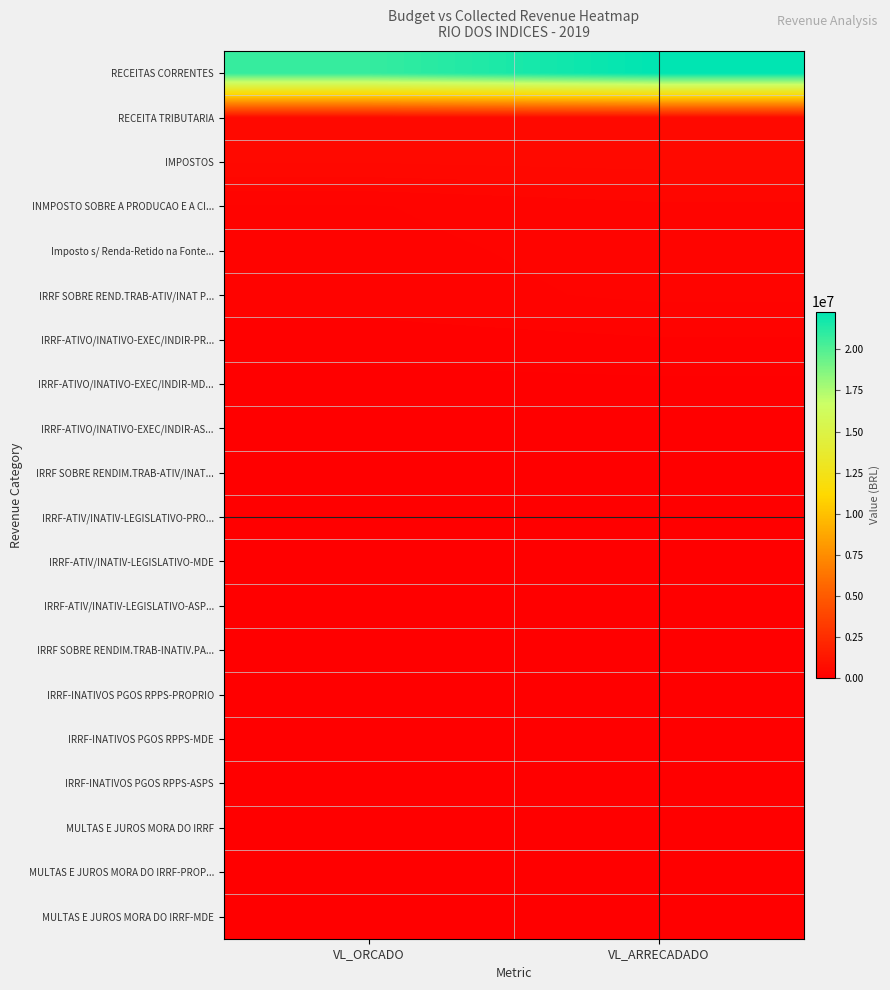

Which category has the highest value across all series?

VL_ARRECADADO